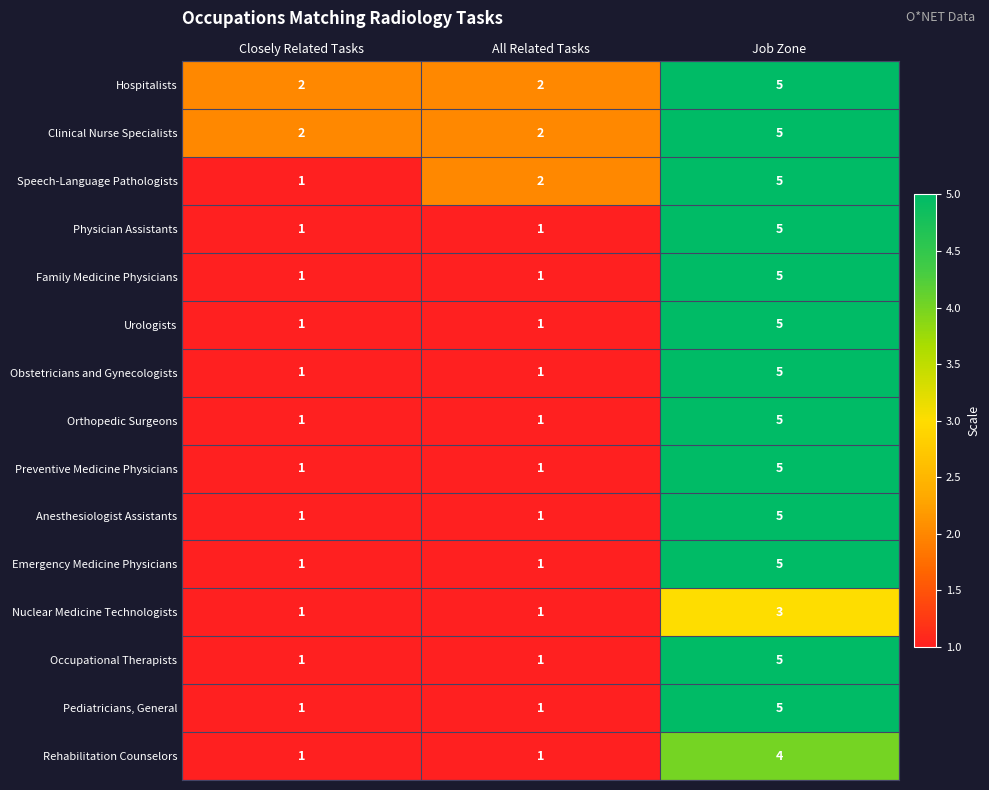

At which category does the chart reach its peak across all series?

Job Zone